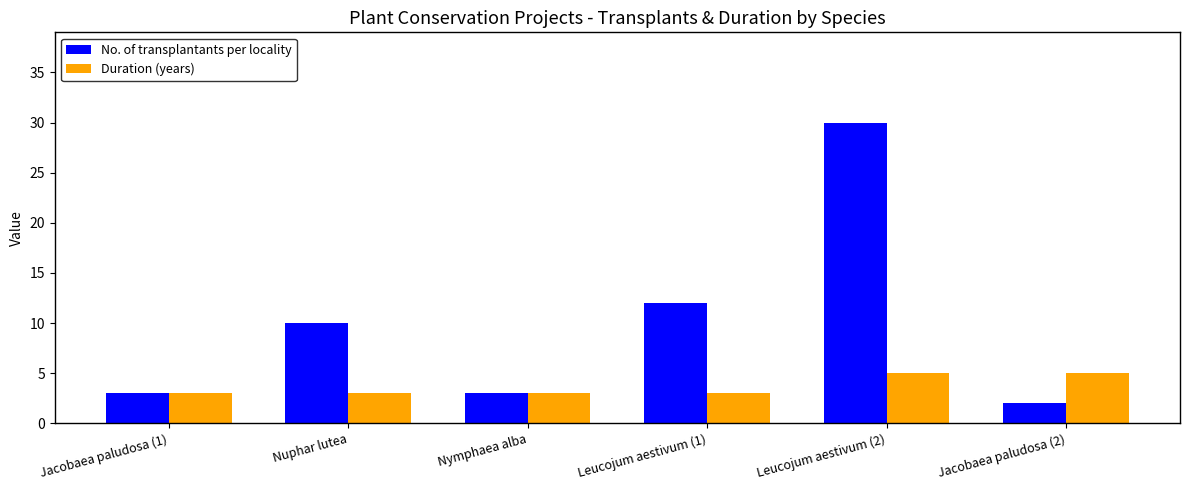

What is the sum of the Duration (years) values at Jacobaea paludosa (2) and Leucojum aestivum (2)?

10